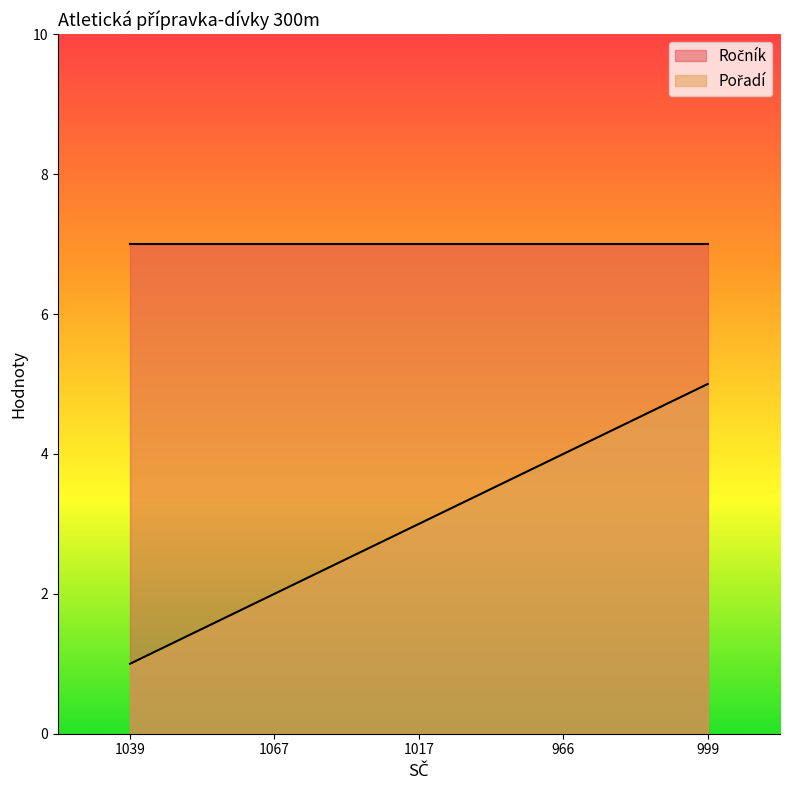

Between 1067 and 1039, which is larger?

1067